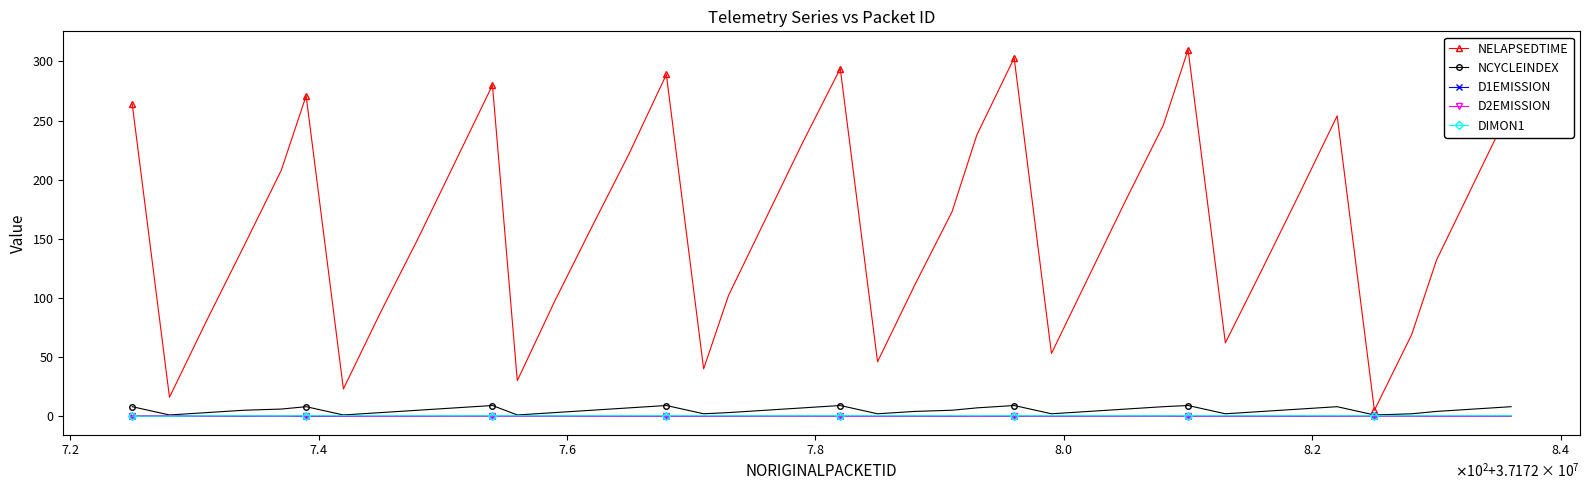

Which series has the widest spread of values?

NELAPSEDTIME